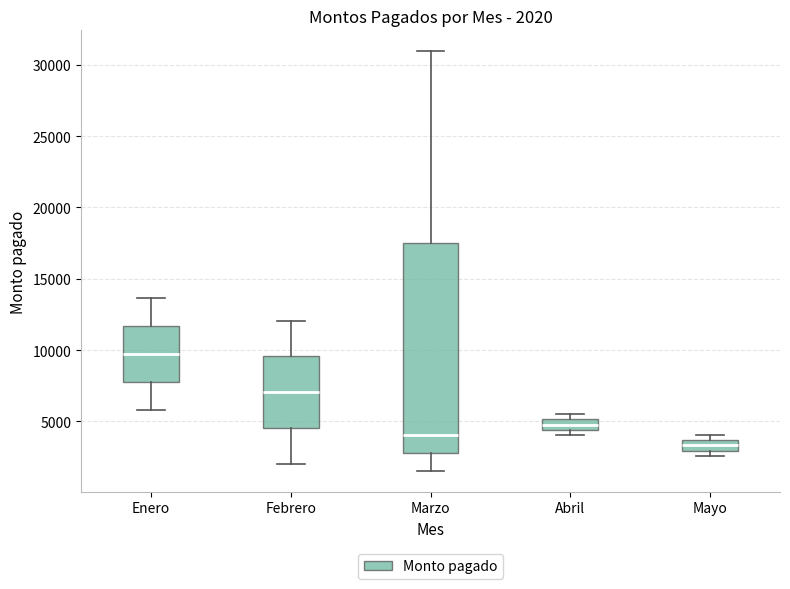

Which box has the highest median line?

Enero